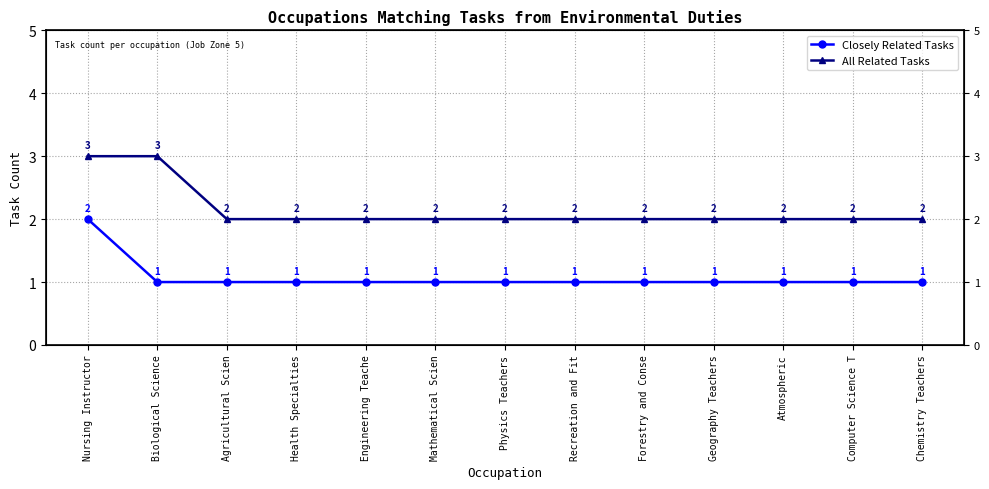

Rank the categories by All Related Tasks value from lowest to highest.

Agricultural Scien, Health Specialties, Engineering Teache, Mathematical Scien, Physics Teachers, Recreation and Fit, Forestry and Conse, Geography Teachers, Atmospheric, Computer Science T, Chemistry Teachers, Nursing Instructor, Biological Science